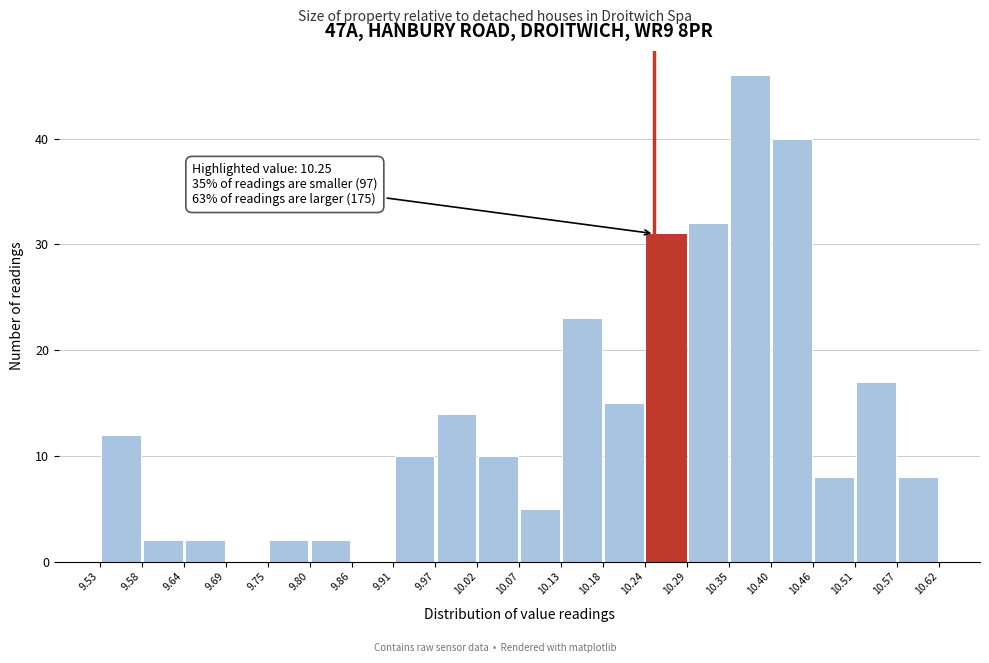

Which range on the x-axis has the tallest bar?

10.35 to 10.40